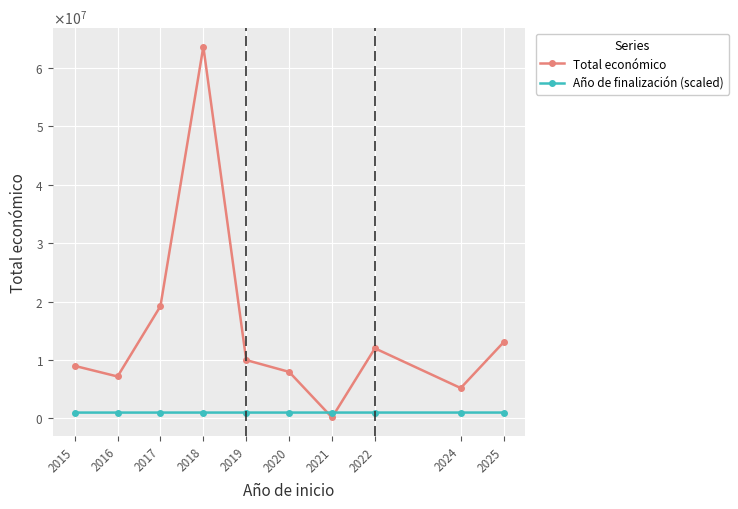

Which series has the widest spread of values?

Total económico